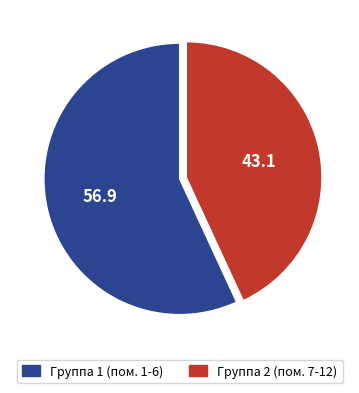

Is there a majority slice in this chart?

Yes